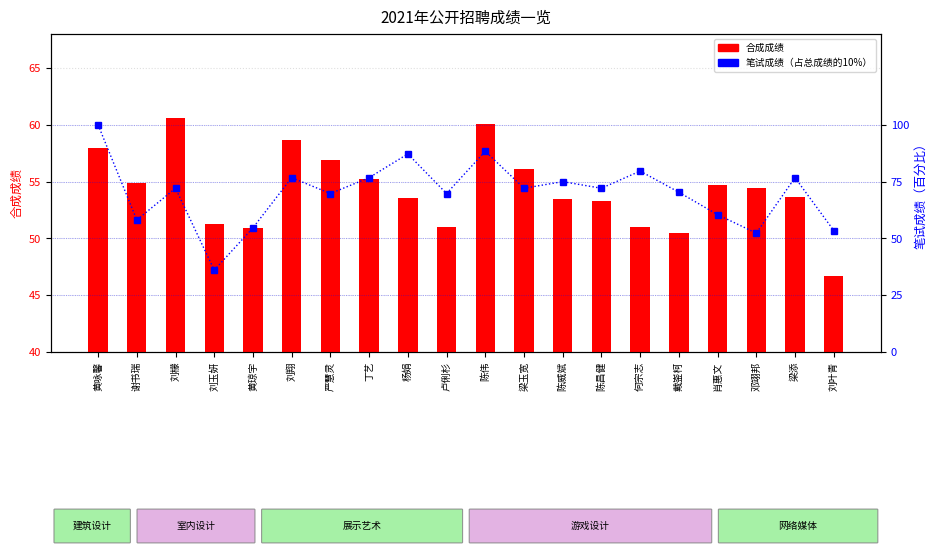

The 合成成绩 series shows 56.9 at 严慧灵. True or false?

True